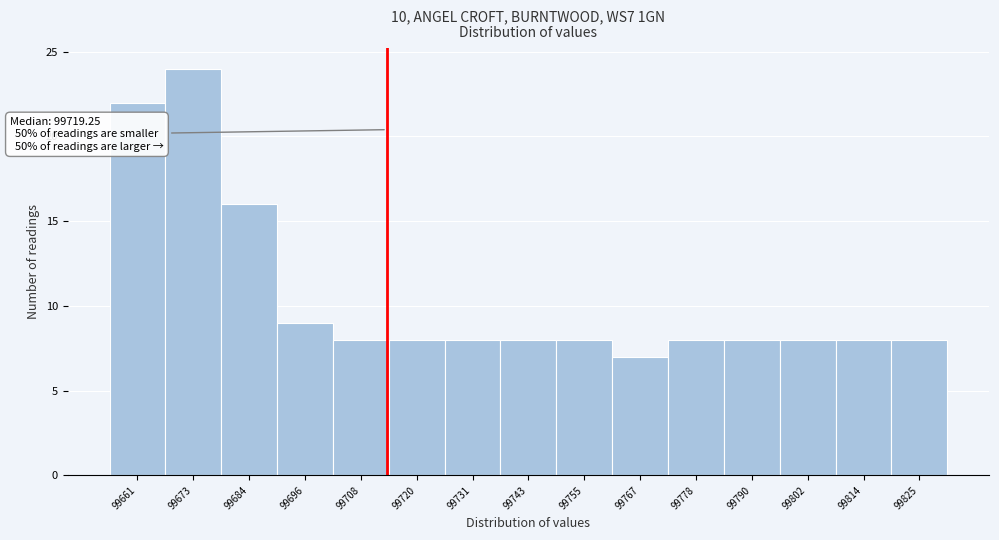

Reading right to left, list all the values displayed in this chart.

99825=8	99814=8	99802=8	99790=8	99778=8	99767=7	99755=8	99743=8	99731=8	99720=8	99708=8	99696=9	99684=16	99673=24	99661=22